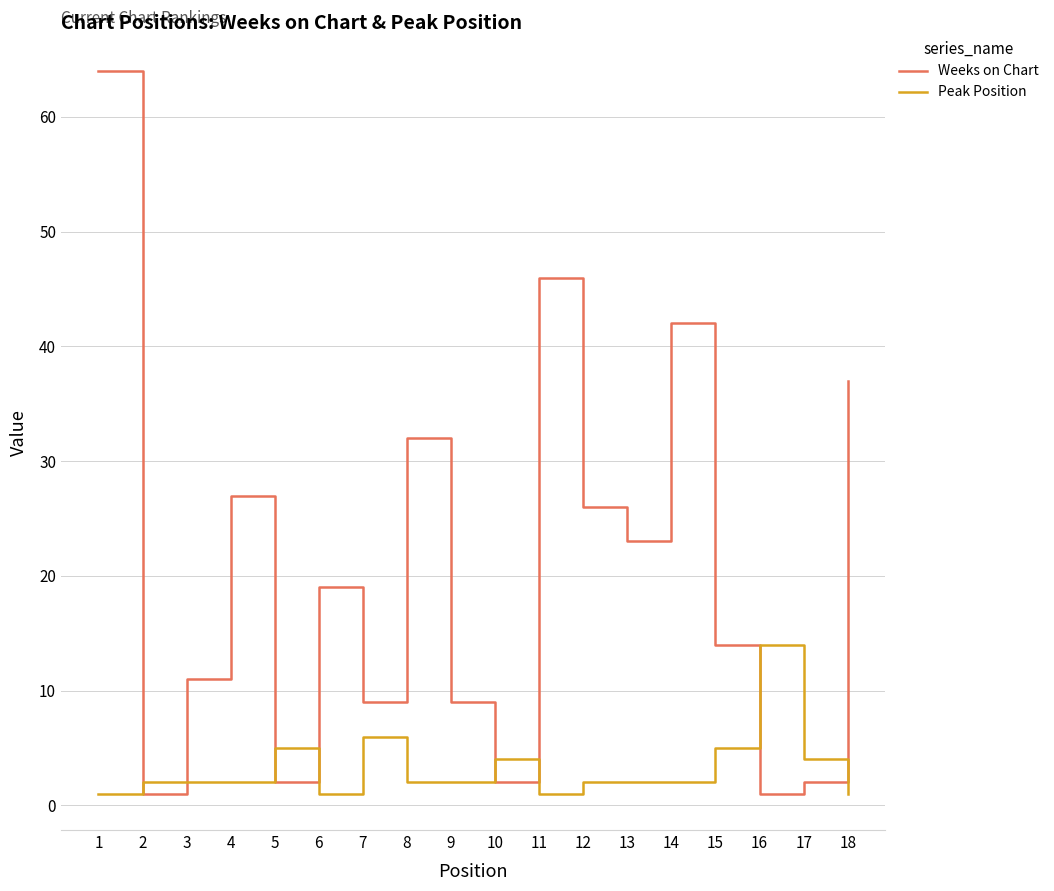

Reading left to right, extract all data points from this chart.

Weeks on Chart: 64	1	11	27	2	19	9	32	9	2	46	26	23	42	14	1	2	37
Peak Position: 1	2	2	2	5	1	6	2	2	4	1	2	2	2	5	14	4	1